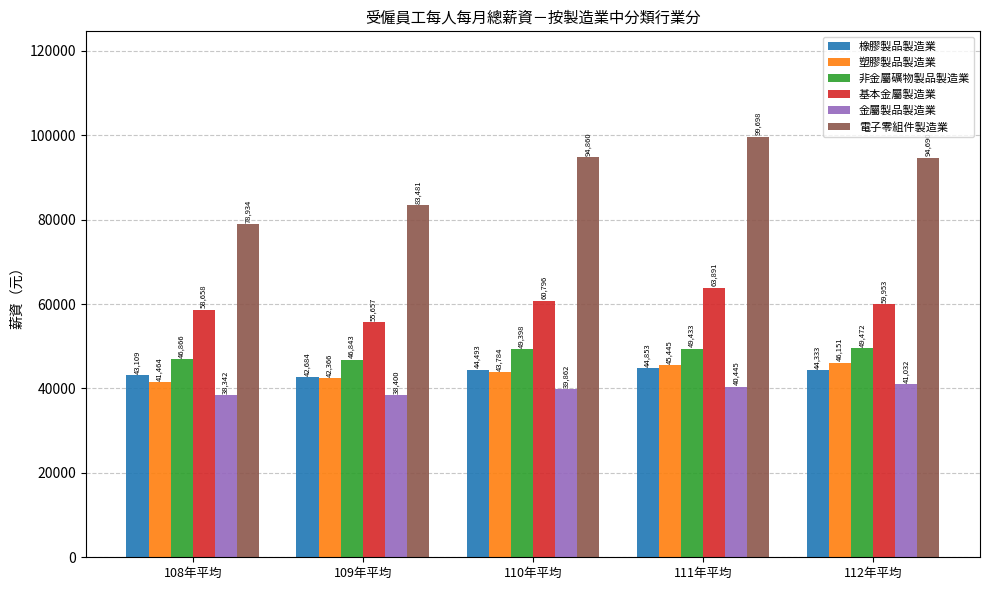

Reading left to right, list all the values displayed in this chart.

橡膠製品製造業: 108年平均=43109	109年平均=42684	110年平均=44493	111年平均=44853	112年平均=44333
塑膠製品製造業: 108年平均=41464	109年平均=42366	110年平均=43784	111年平均=45445	112年平均=46151
非金屬礦物製品製造業: 108年平均=46866	109年平均=46843	110年平均=49398	111年平均=49433	112年平均=49472
基本金屬製造業: 108年平均=58658	109年平均=55657	110年平均=60796	111年平均=63891	112年平均=59953
金屬製品製造業: 108年平均=38342	109年平均=38400	110年平均=39862	111年平均=40445	112年平均=41032
電子零組件製造業: 108年平均=78934	109年平均=83481	110年平均=94860	111年平均=99698	112年平均=94690